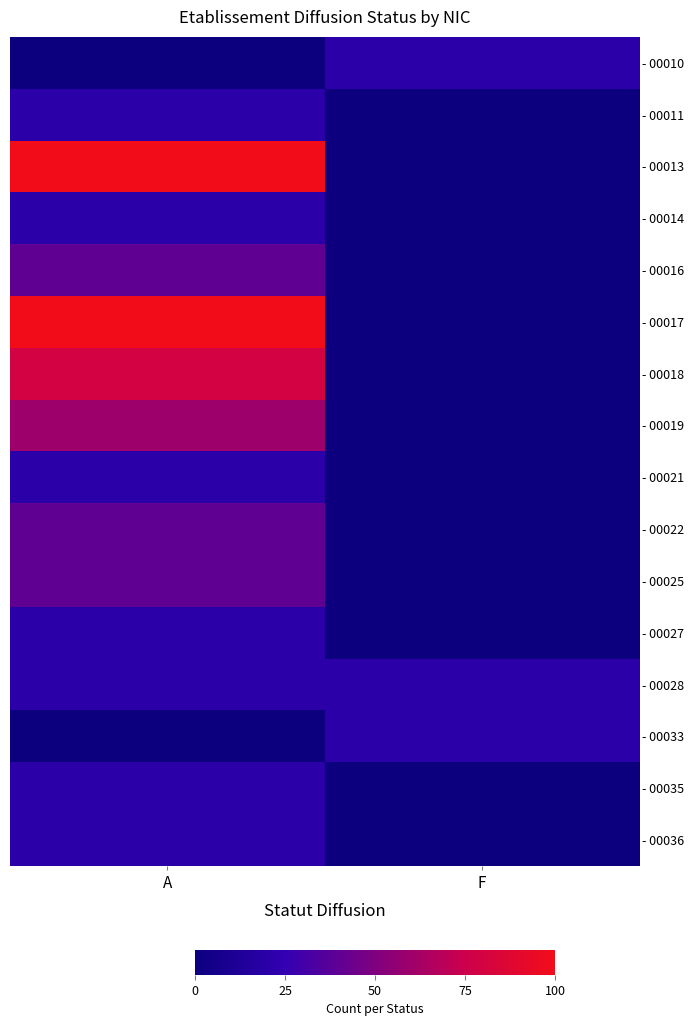

How many categories are shown in the chart?

2